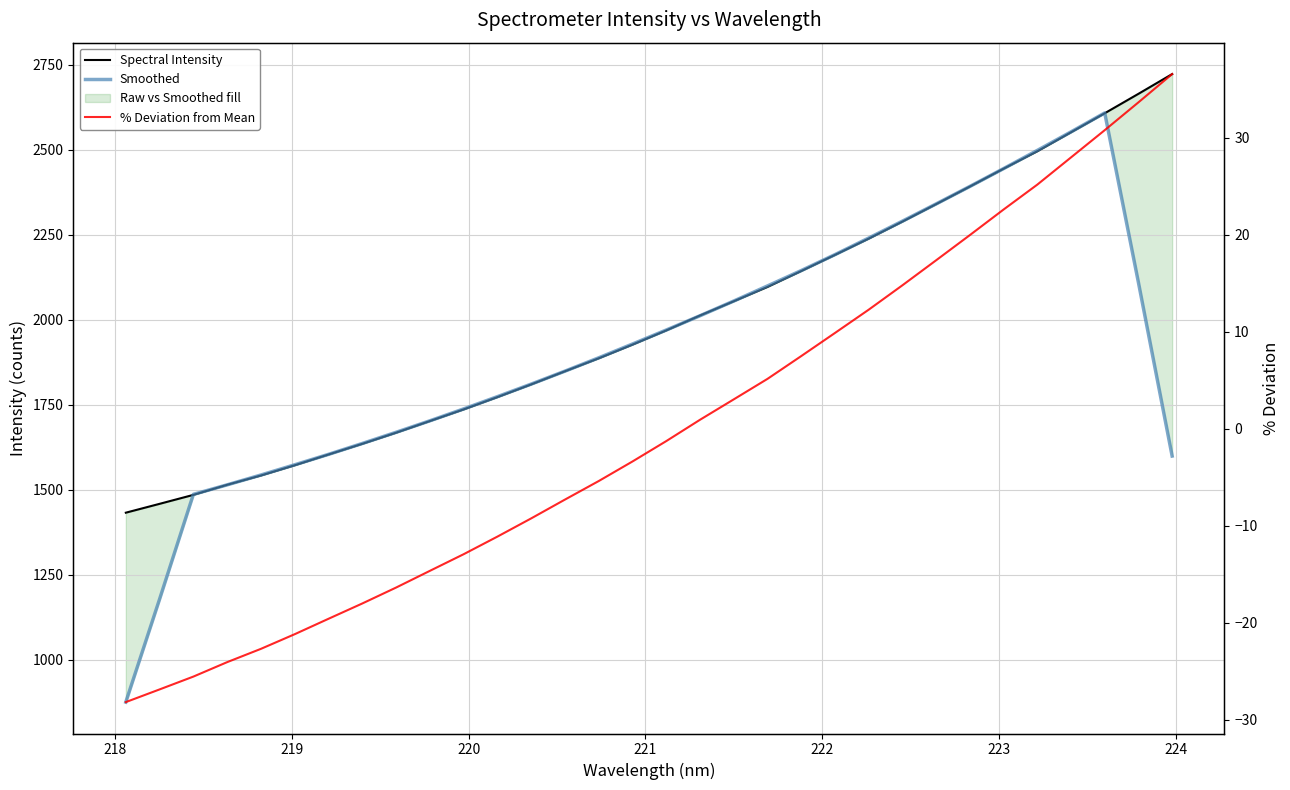

What is the label of the 26th point from the right?

223